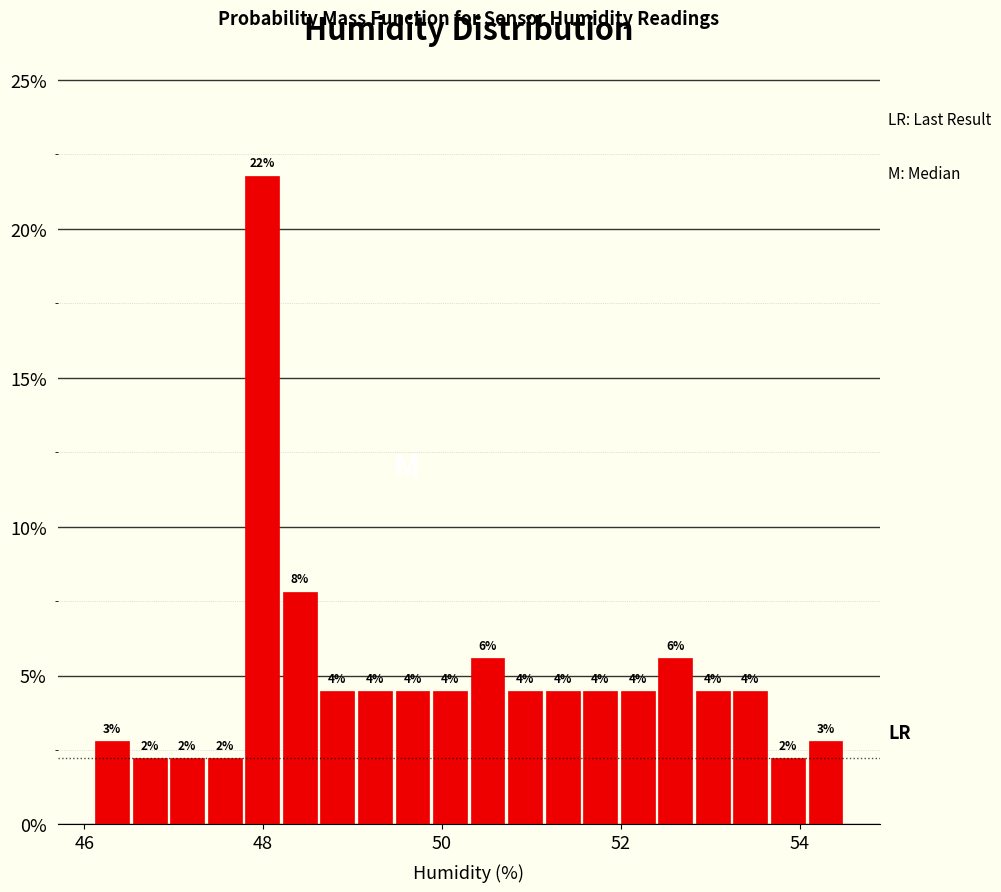

Read against the x-axis, roughly where is the centre of the tallest bar?

48.0